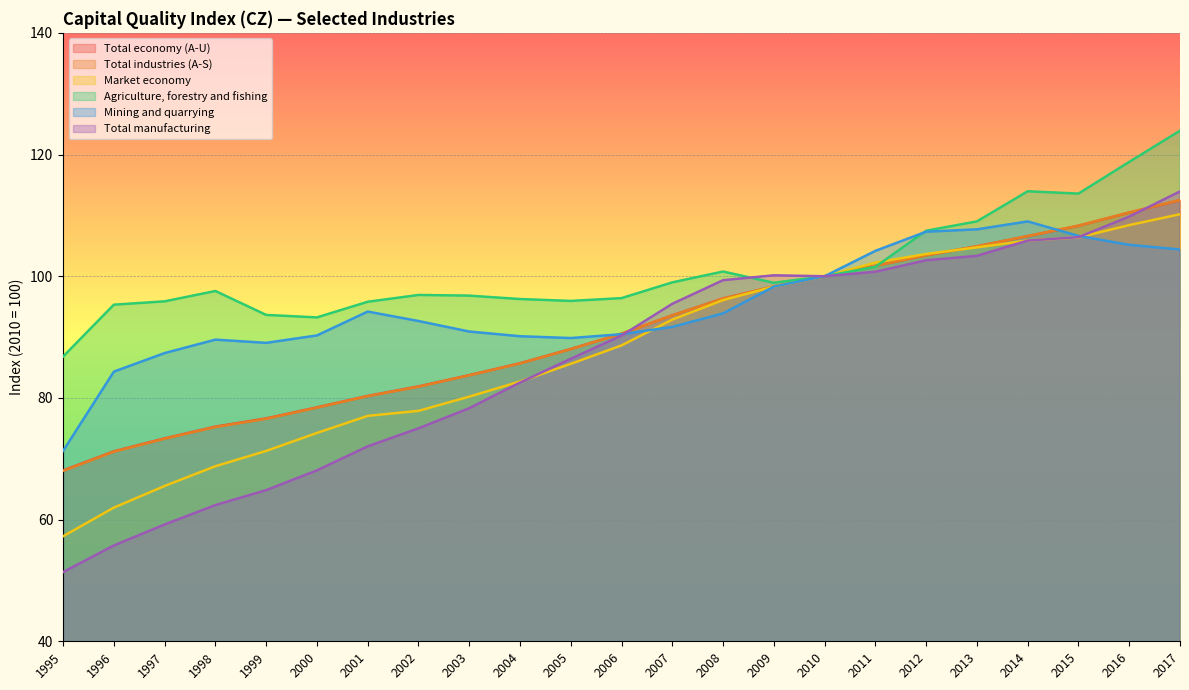

At how many categories does at least one series exceed 77?

23